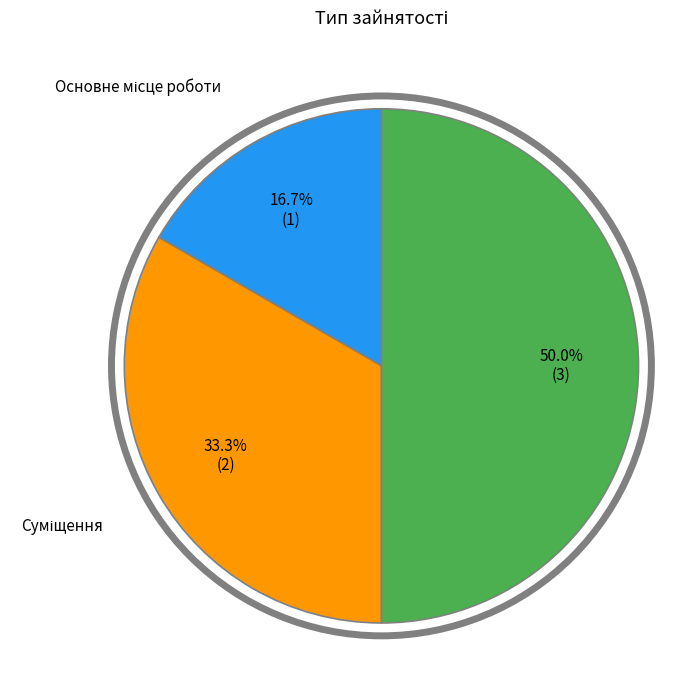

To the nearest percent, what is the combined percentage of Суміщення and Сумісництво?

83%